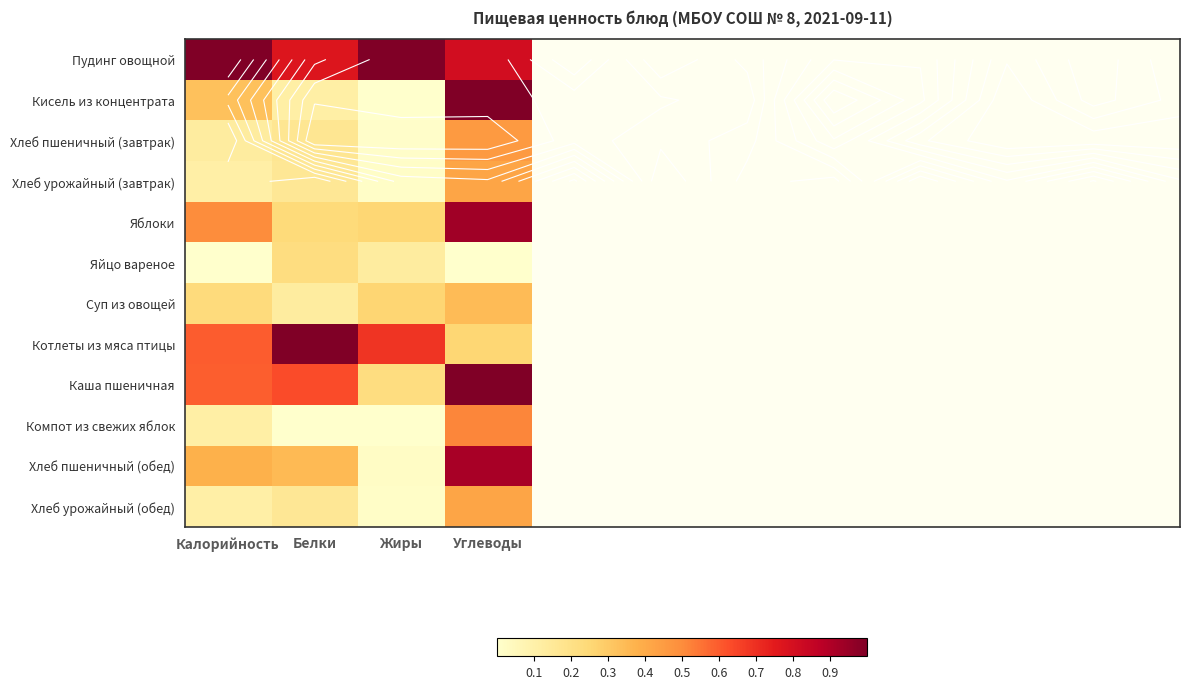

True or false: Хлеб урожайный (обед) has a value of 0.4 at Углеводы.

True